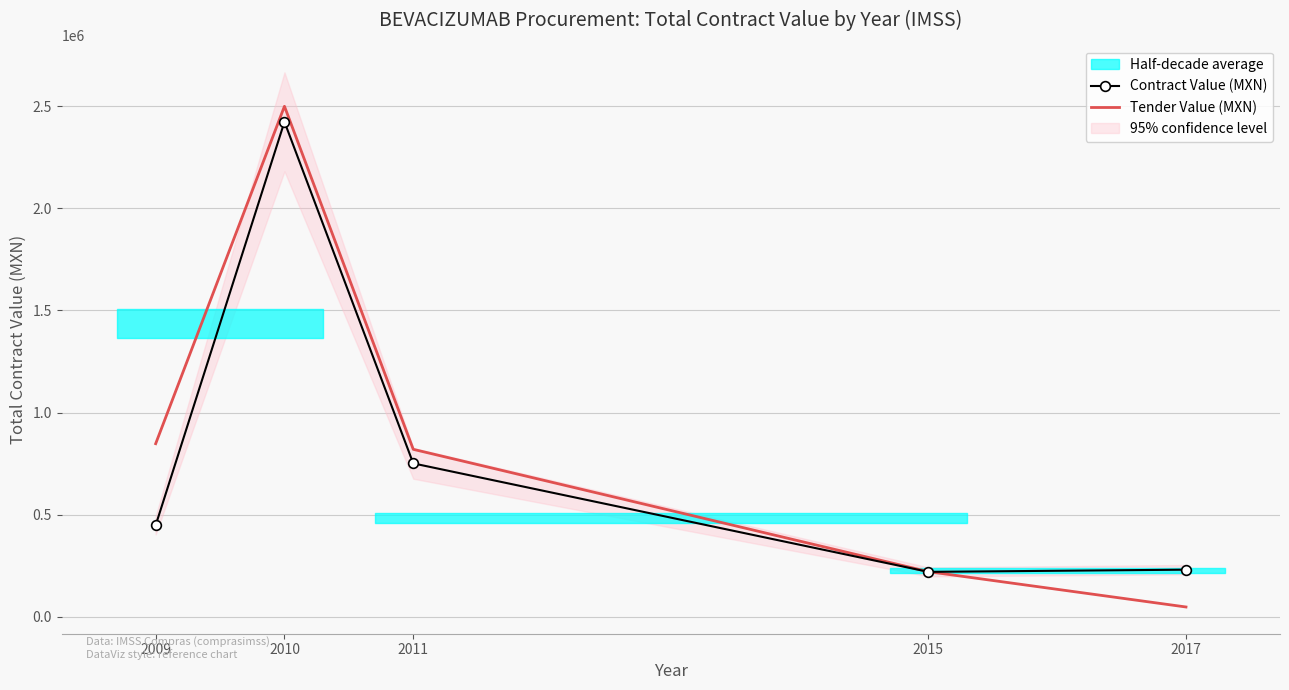

Reading left to right, transcribe all the data shown in this chart.

Contract Value (MXN): 447888.2	2424254.2	751032.6	219663.3	230379.4
Tender Value (MXN): 847554.8	2500381.8	819946.5	220653.0	47580.8